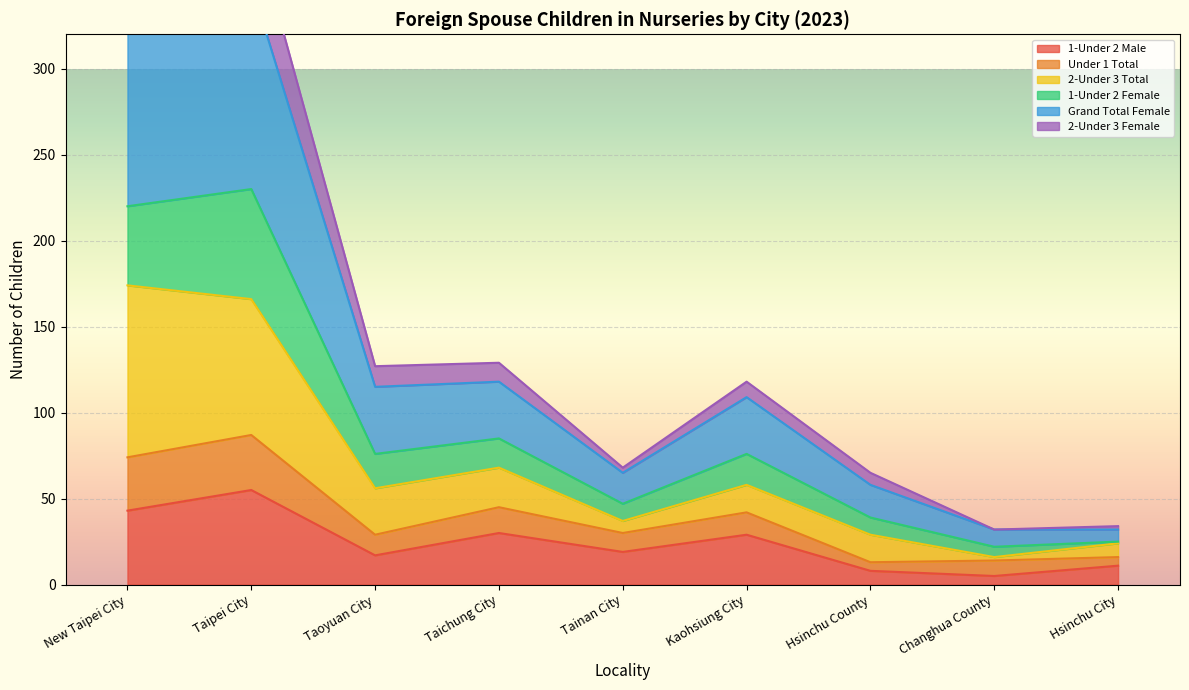

Is it true that 1-Under 2 Male equals 17 at Taoyuan City?

True